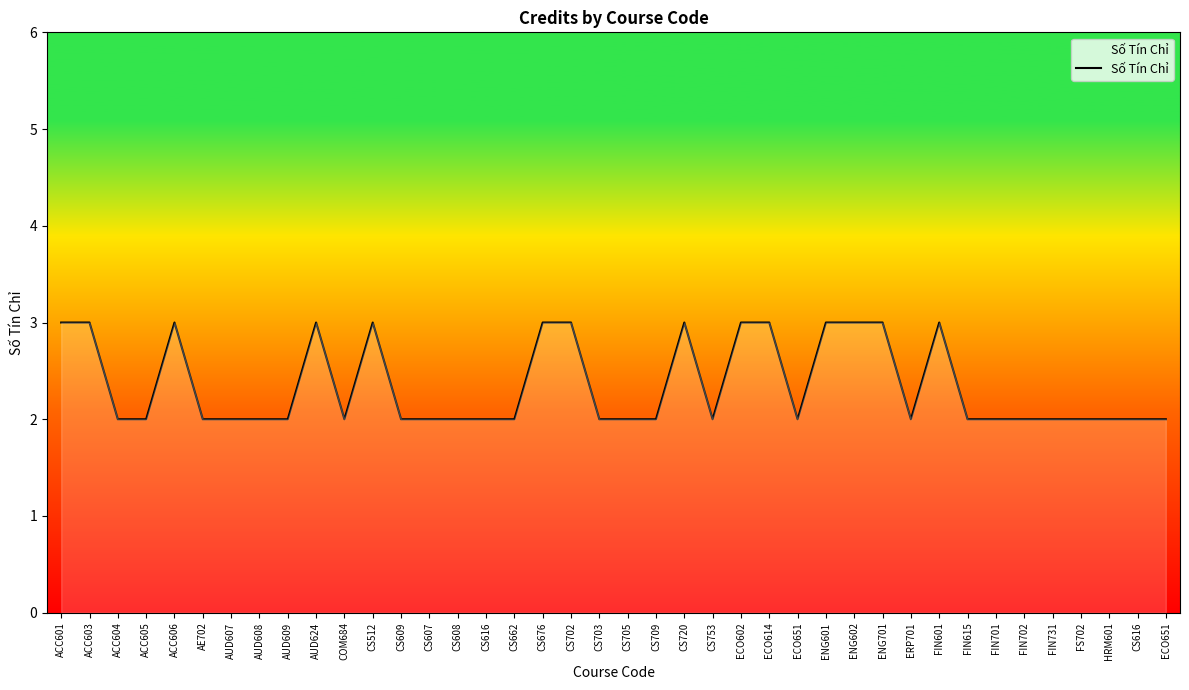

Which category has the highest value across all series?

ACC601